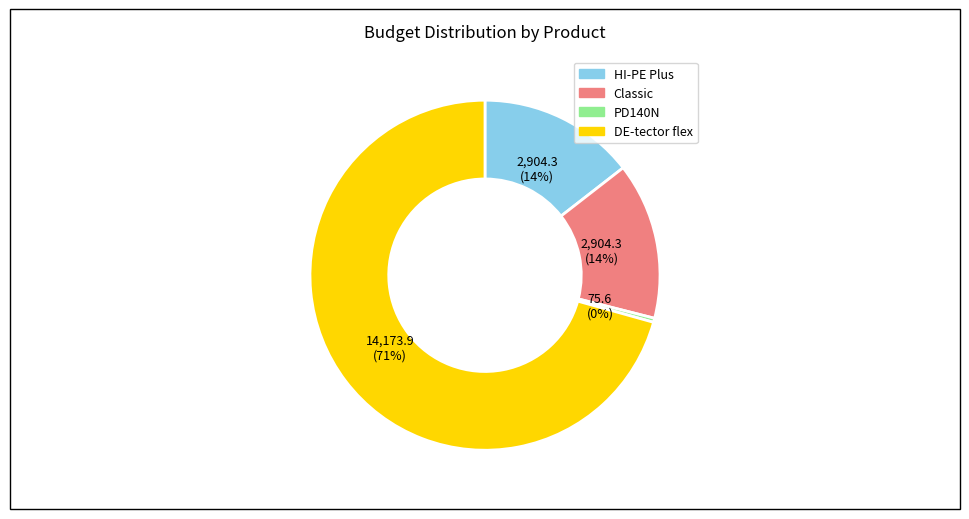

Which slice is the largest?

DE-tector flex